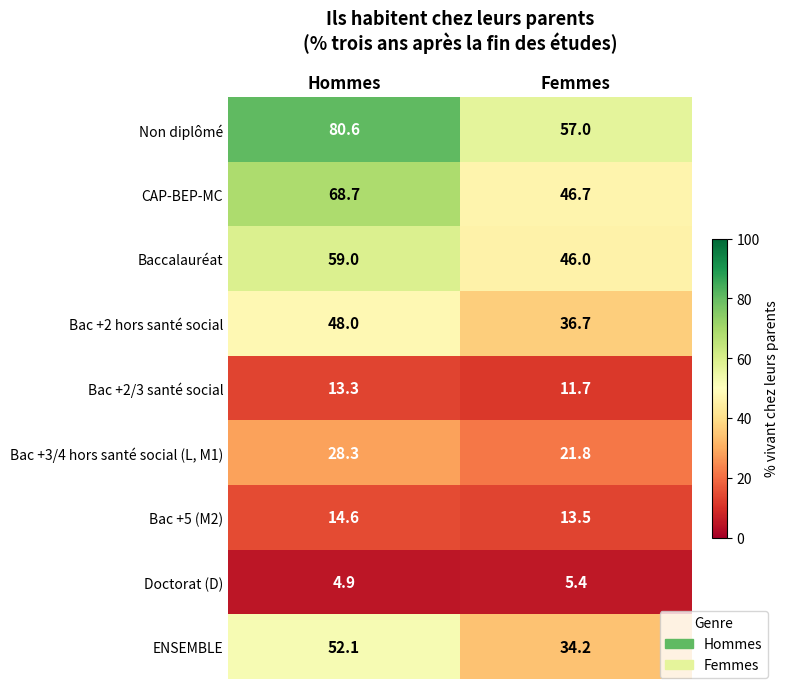

What is the greatest value displayed?

80.6